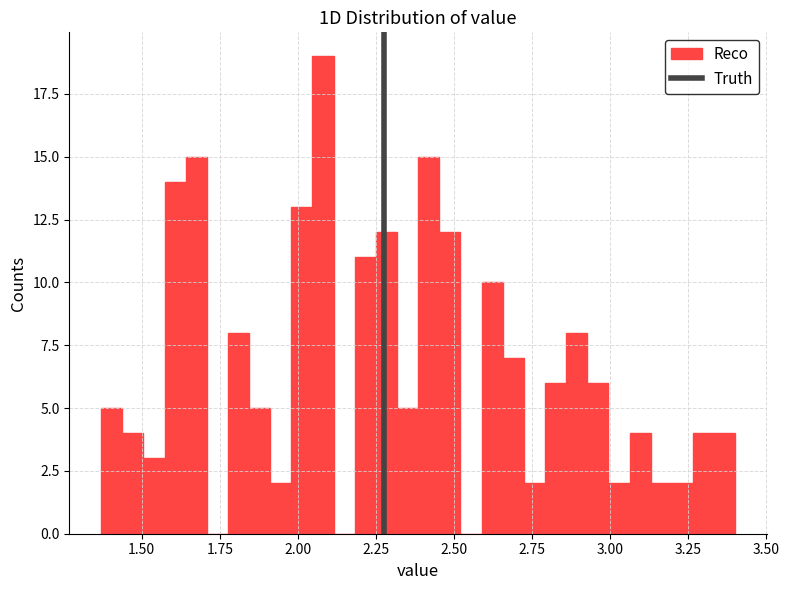

Around what value on the x-axis is the tallest bar? Give the approximate position of its centre, as read against the axis.

2.10